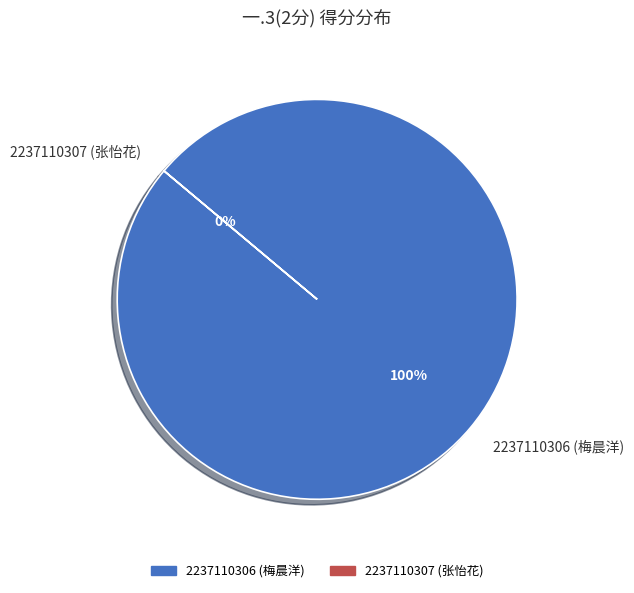

Rank the categories by value from highest to lowest.

2237110306 (梅晨洋), 2237110307 (张怡花)